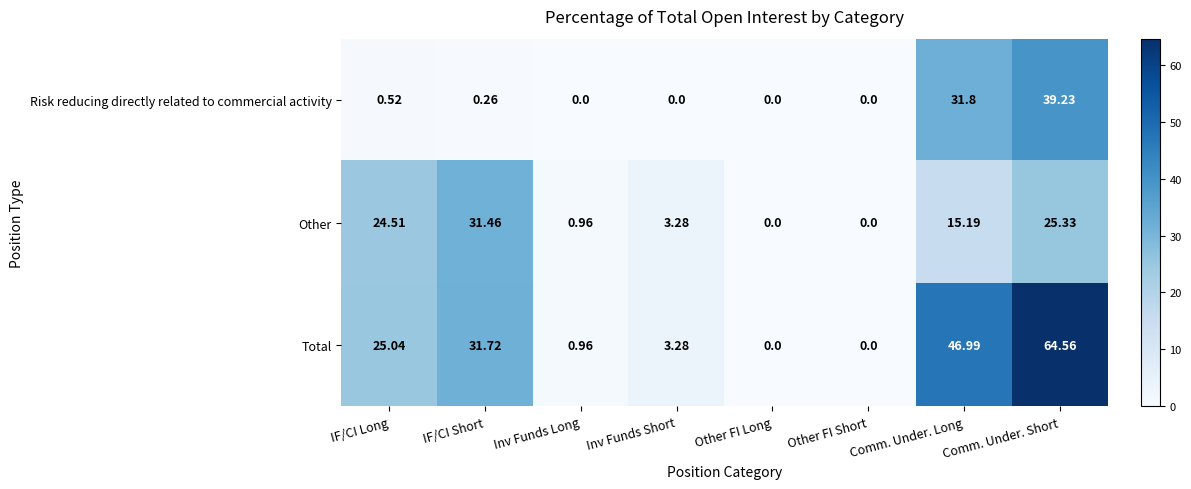

Rank the series by their average value, from lowest to highest.

Risk reducing directly related to commercial activity, Other, Total